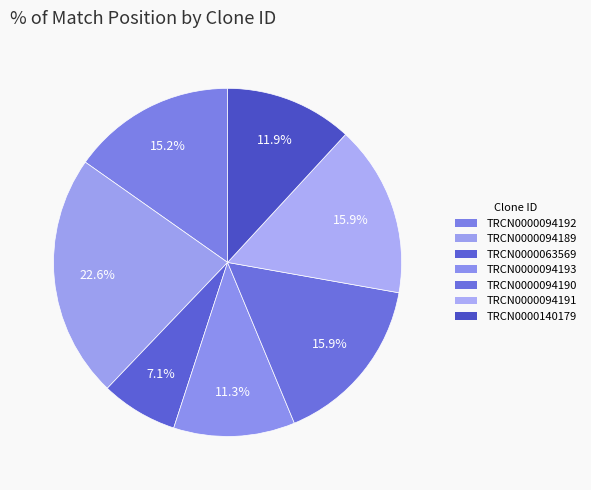

Is the sum of TRCN0000094191 and TRCN0000140179 greater than half?

No